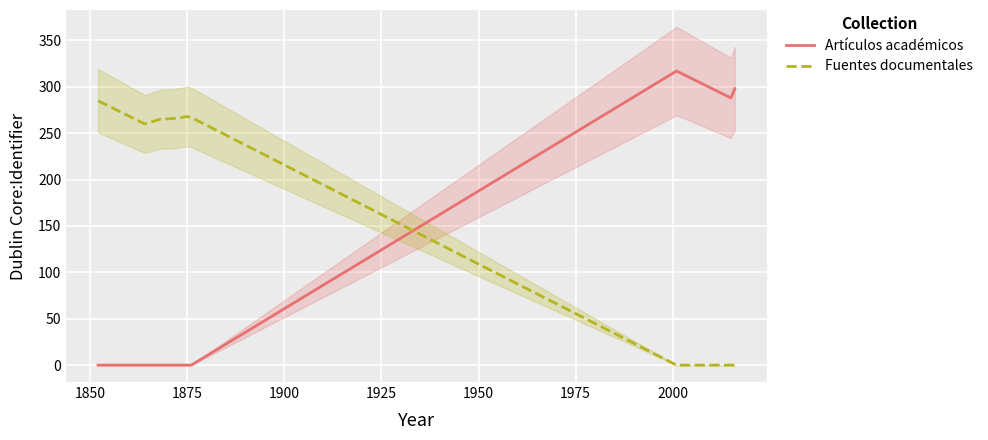

How many data points in Fuentes documentales are above 265?

4